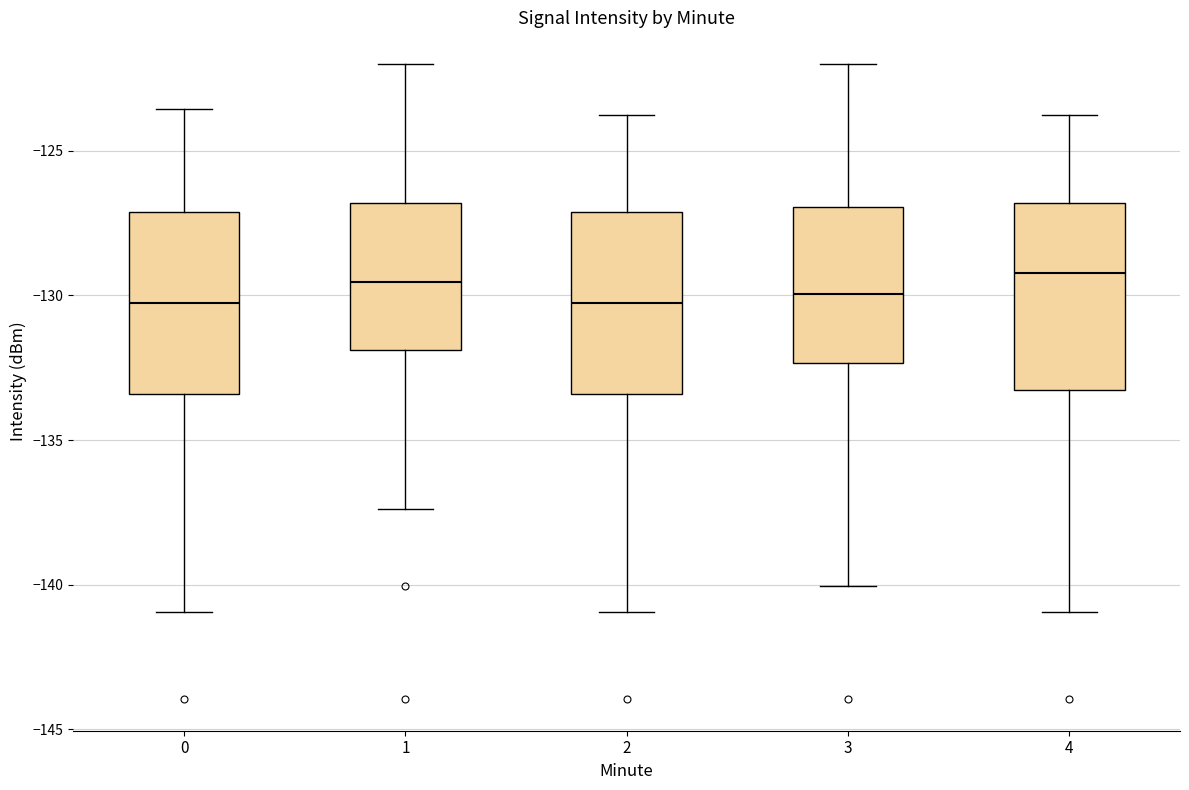

Reading left to right, read every box against the y-axis: the position of its median line, the range the box covers, and the ends of its whiskers. The values are not printed on the chart, so give them approximately, as read against the axis.

0: median -130.0, box -133.5 to -127.0, whiskers -141.0 to -123.5
1: median -129.5, box -132.0 to -127.0, whiskers -137.5 to -122.0
2: median -130.0, box -133.5 to -127.0, whiskers -141.0 to -124.0
3: median -130.0, box -132.5 to -127.0, whiskers -140.0 to -122.0
4: median -129.0, box -133.5 to -127.0, whiskers -141.0 to -124.0